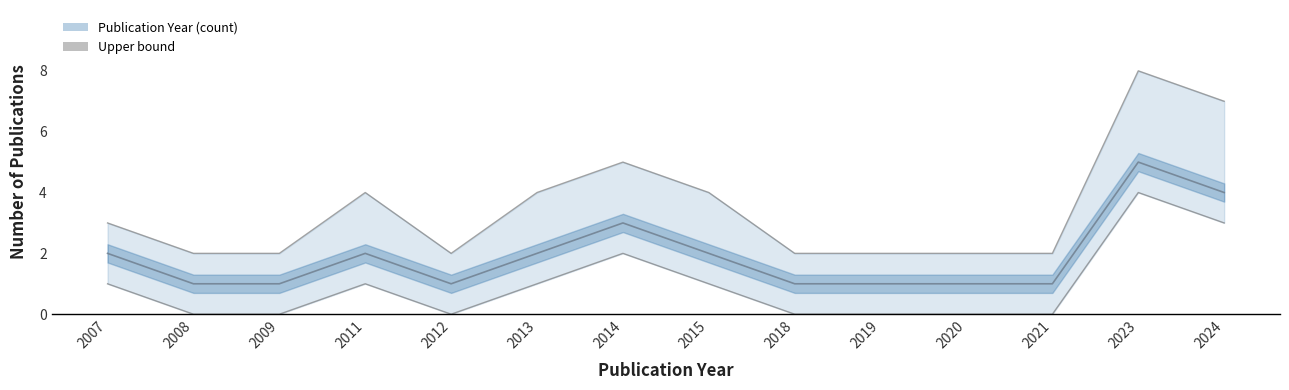

Does the chart display data point markers on the line(s)?

No